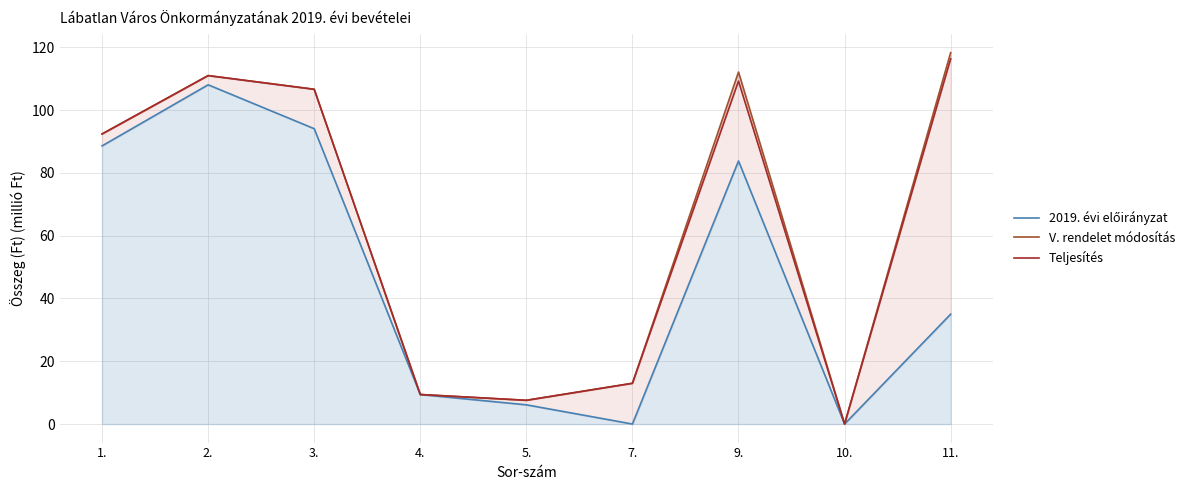

At 4., list the series in order from largest to smallest.

2019. évi előirányzat, V. rendelet módosítás, Teljesítés